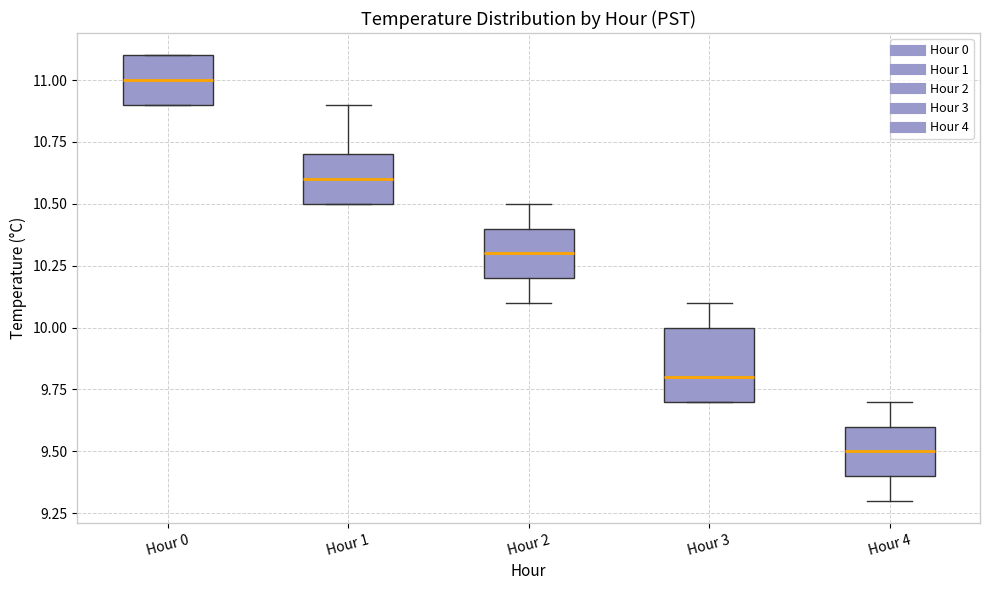

Reading left to right, transcribe this box plot: for each box, give where its median line is, the range the box spans, and where its two whiskers end, as read against the y-axis. The values are not printed on the chart, so give them approximately, as read against the axis.

Hour 0: median 11.0, box 10.9 to 11.1, whiskers 10.9 to 11.1
Hour 1: median 10.6, box 10.5 to 10.7, whiskers 10.5 to 10.9
Hour 2: median 10.3, box 10.2 to 10.4, whiskers 10.1 to 10.5
Hour 3: median 9.8, box 9.7 to 10.0, whiskers 9.7 to 10.1
Hour 4: median 9.5, box 9.4 to 9.6, whiskers 9.3 to 9.7